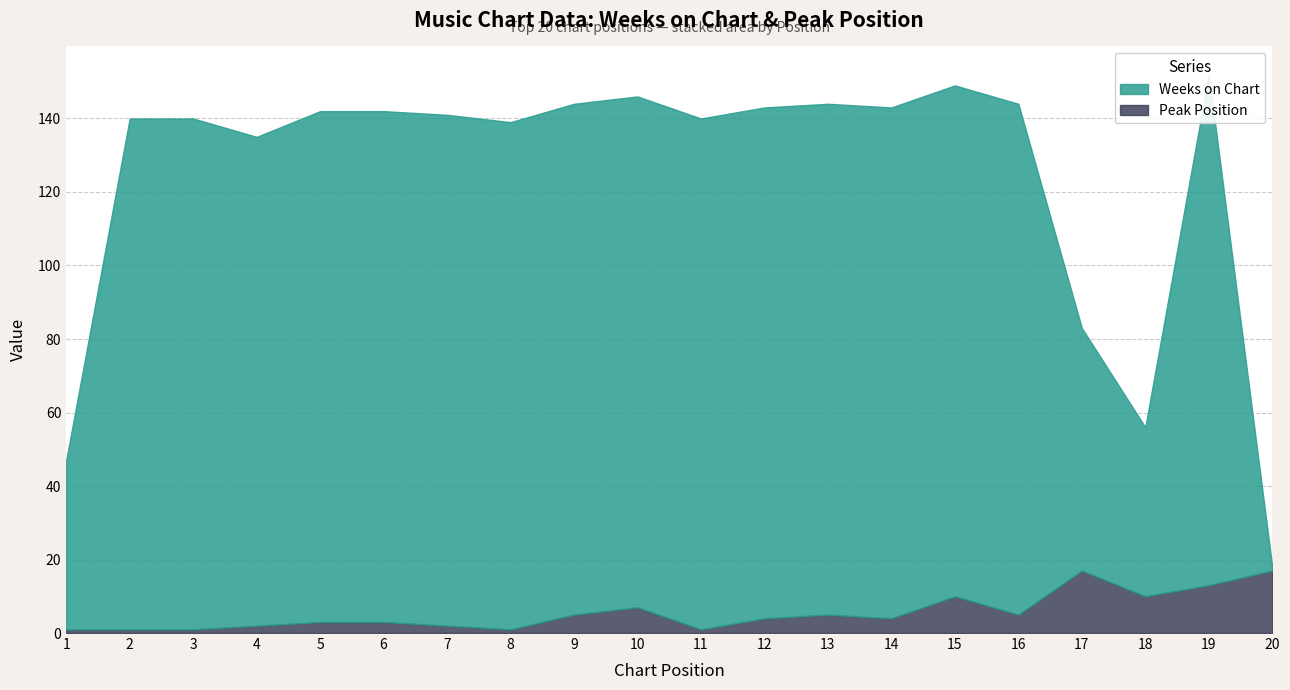

At which label does Weeks on Chart reach its peak?

2